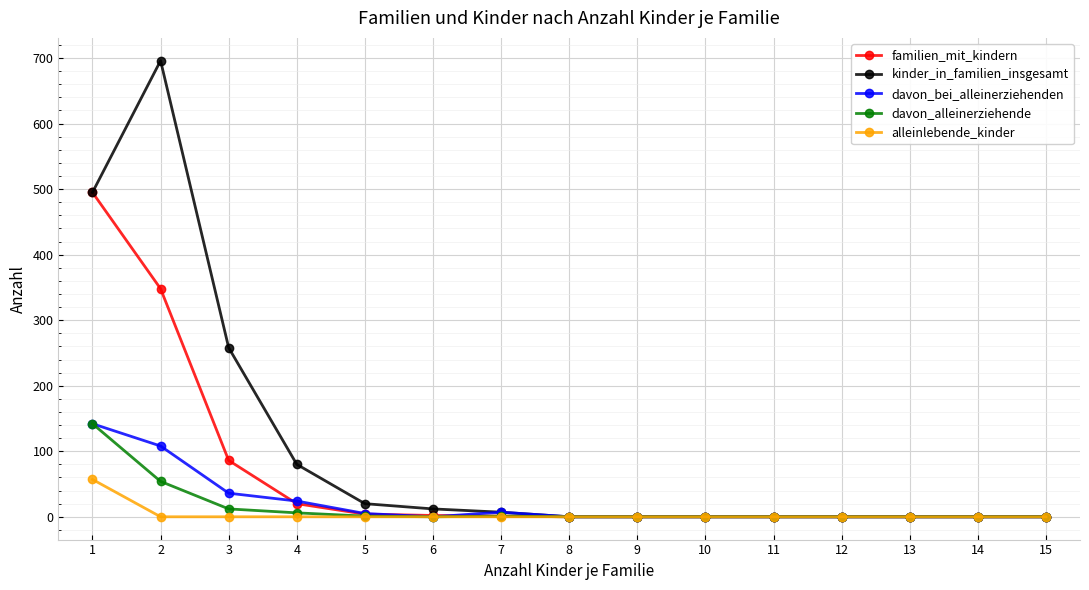

Is the value of familien_mit_kindern at 8 greater than the value of davon_bei_alleinerziehenden at 2?

No